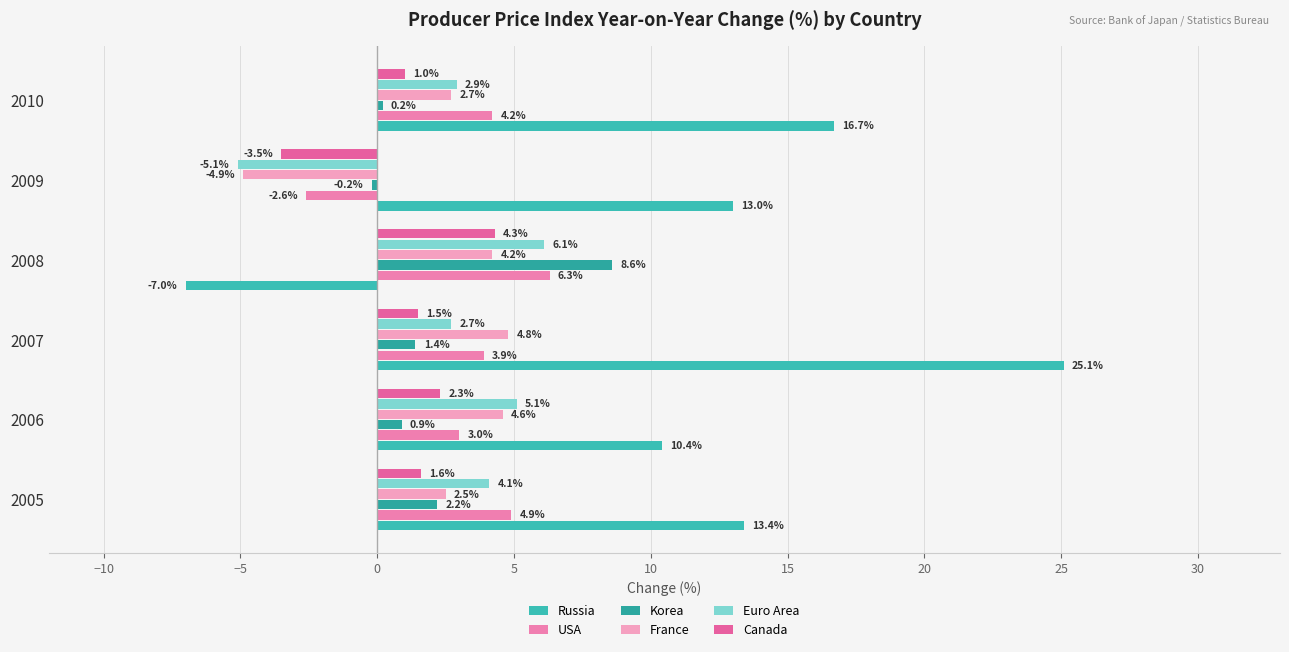

Reading left to right, list all the values displayed in this chart.

Russia: 13.4	10.4	25.1	-7.0	13.0	16.7
USA: 4.9	3.0	3.9	6.3	-2.6	4.2
Korea: 2.2	0.9	1.4	8.6	-0.2	0.2
France: 2.5	4.6	4.8	4.2	-4.9	2.7
Euro Area: 4.1	5.1	2.7	6.1	-5.1	2.9
Canada: 1.6	2.3	1.5	4.3	-3.5	1.0